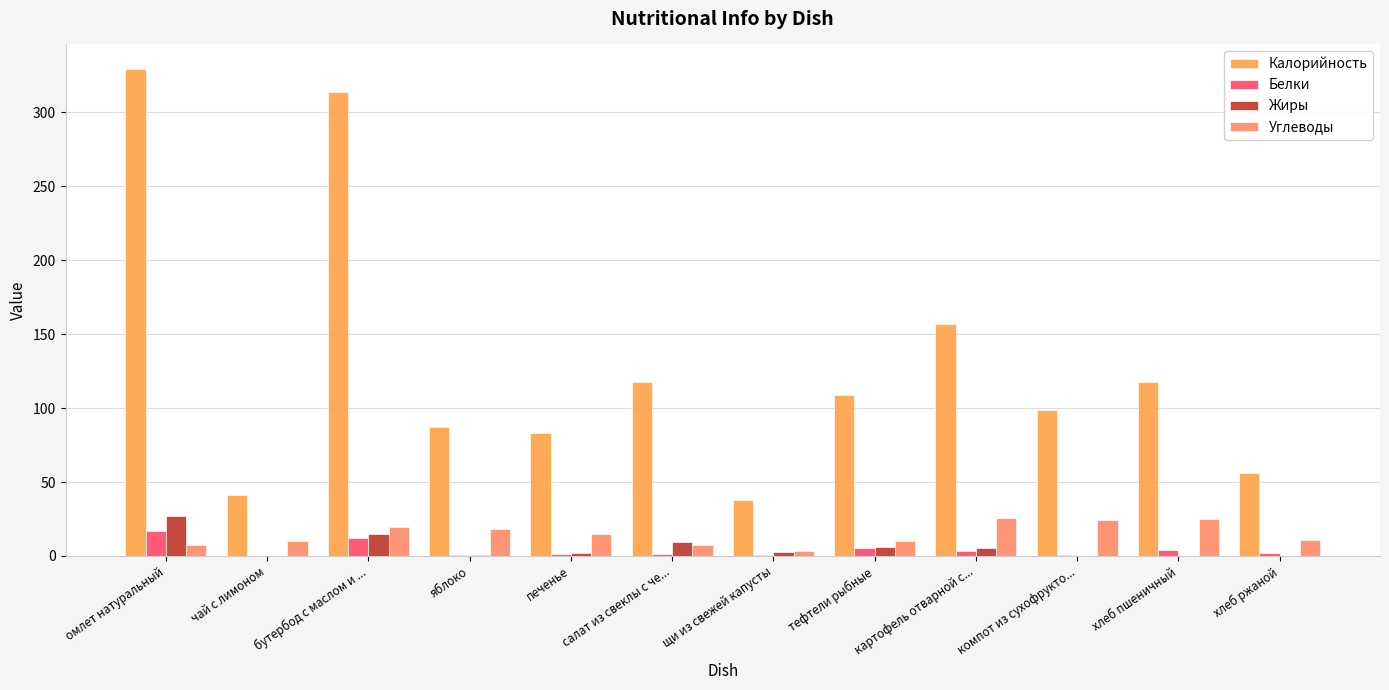

How many groups of bars are there?

12